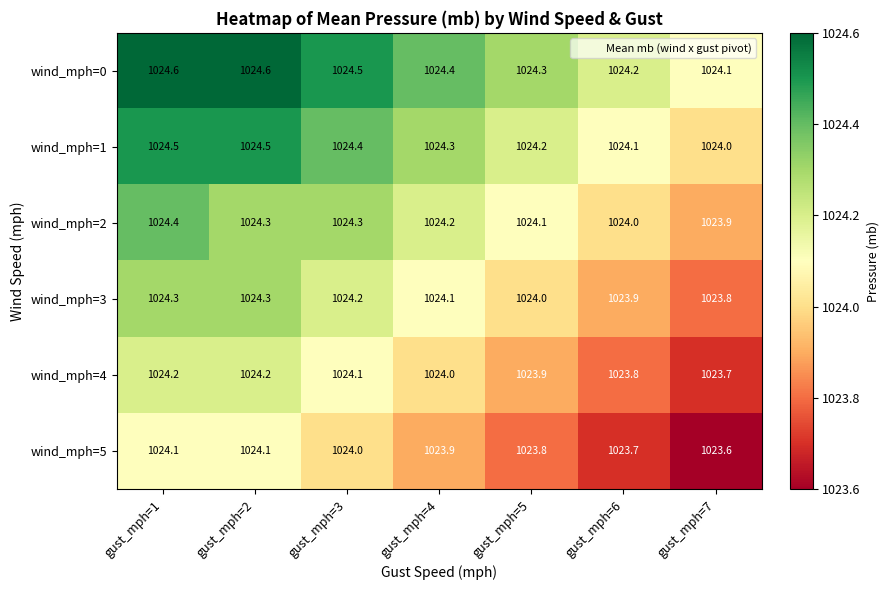

What is the difference between the maximum and minimum values in the wind_mph=1 series?

0.5